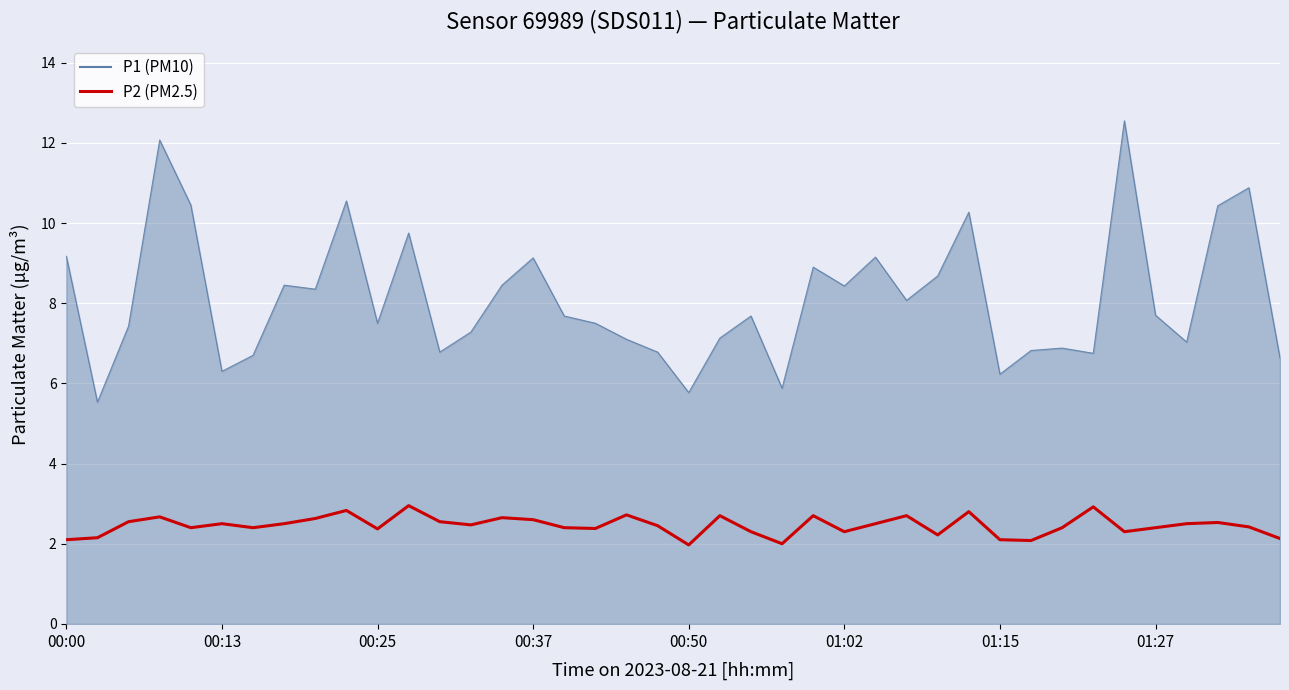

What is the maximum value shown in the chart?

12.6